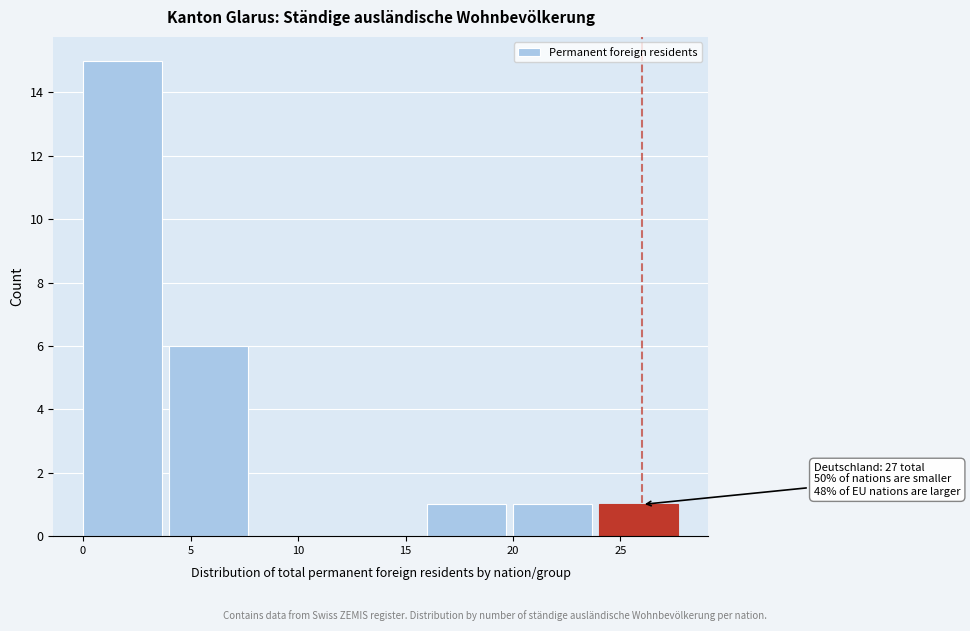

Which range on the x-axis has the tallest bar?

0 to 4